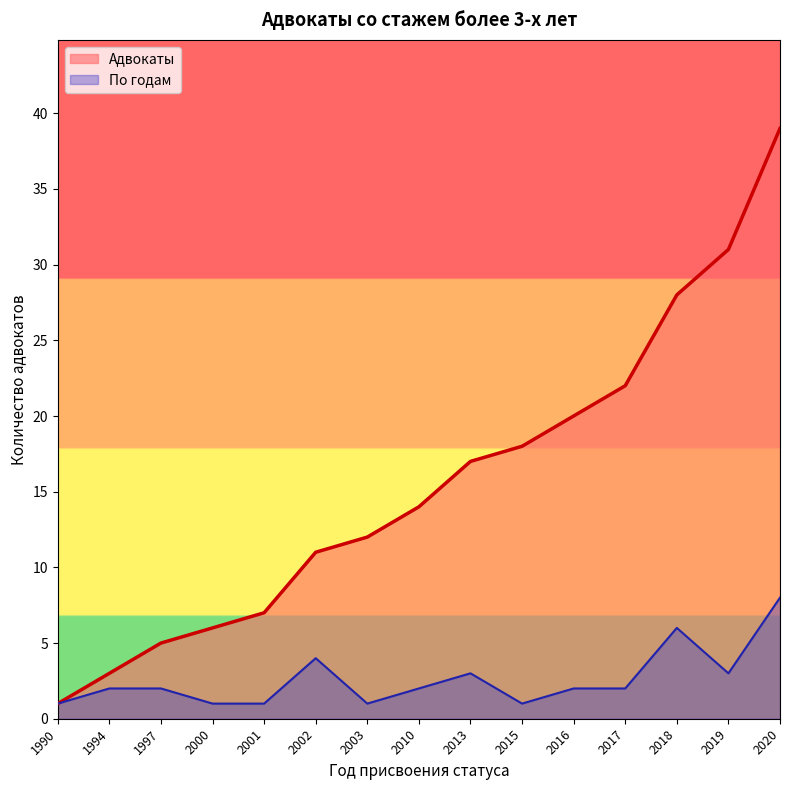

List the series in order of their overall mean, highest first.

Адвокаты, По годам